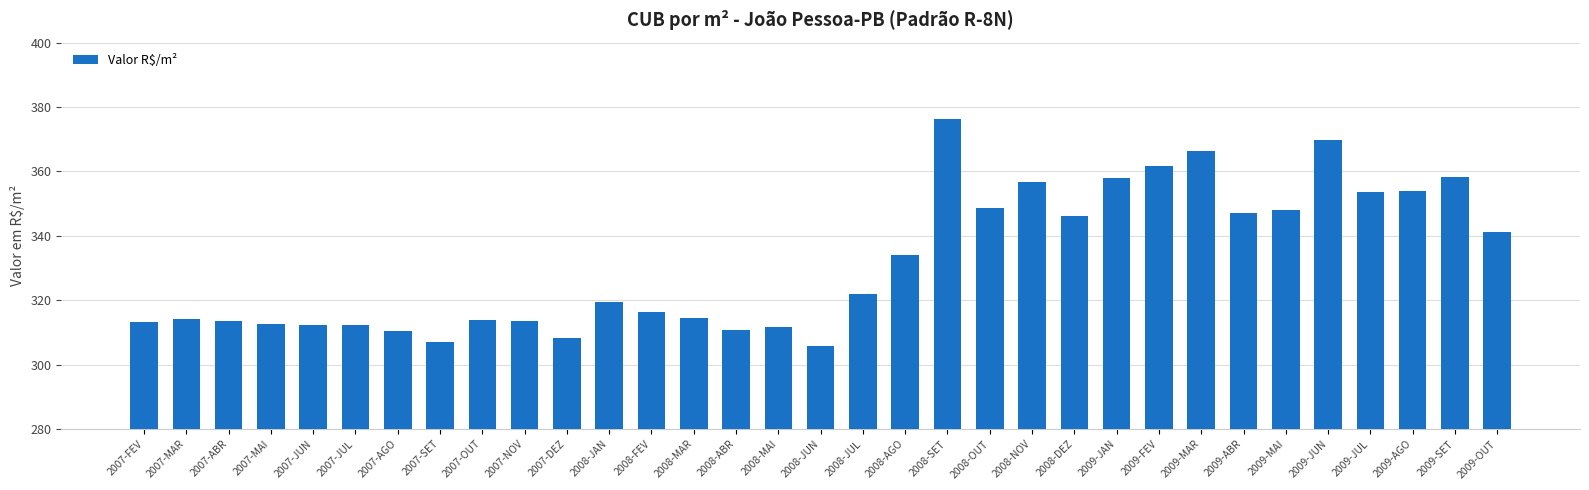

How many bars are there in total?

33